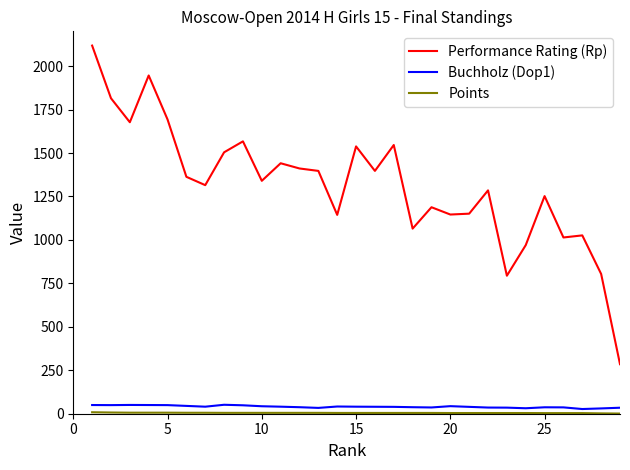

True or false: Buchholz (Dop1) and Performance Rating (Rp) cross at least once.

False